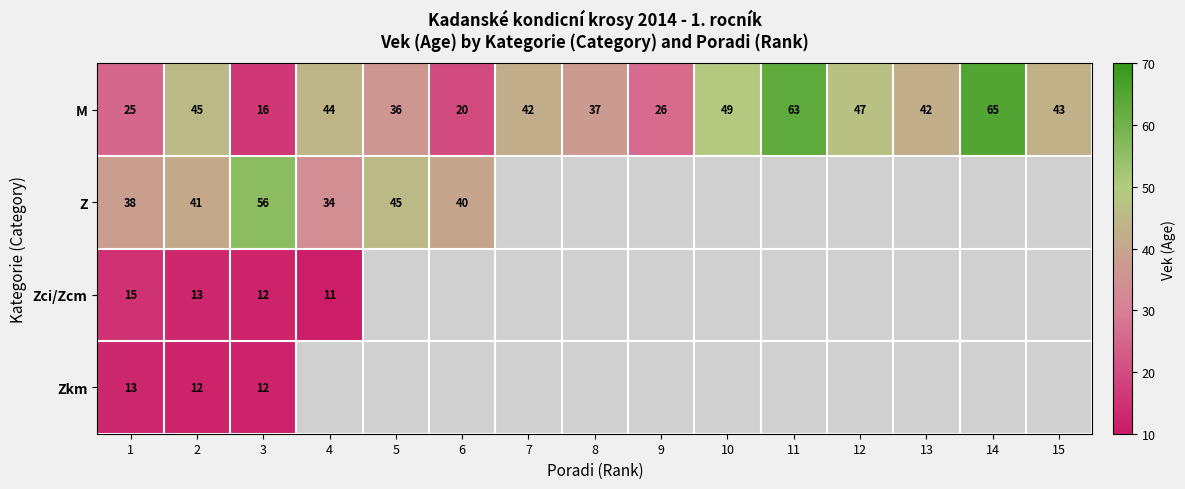

What is the minimum value for M?

16